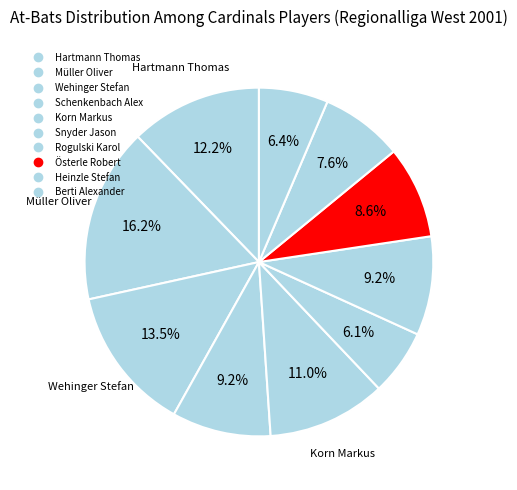

To the nearest percent, what is the combined percentage of Heinzle Stefan and Berti Alexander?

14%